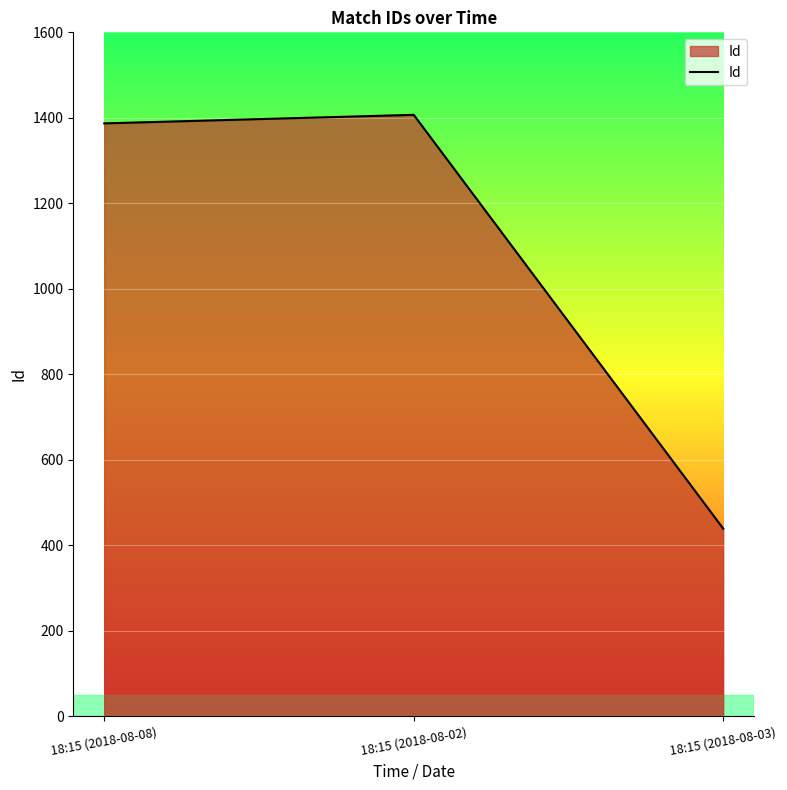

Which category has the lowest value across all series?

18:15 (2018-08-03)